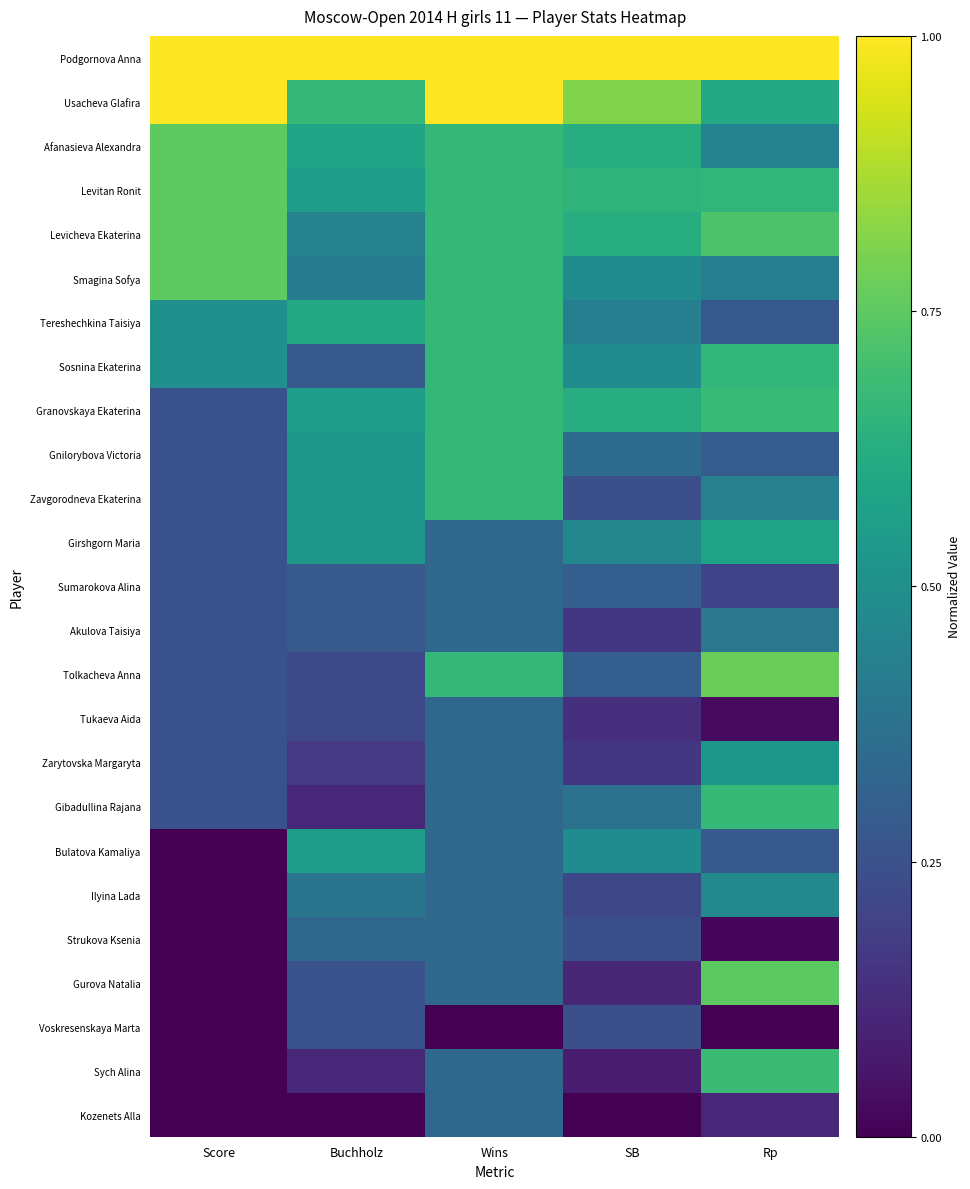

Reading left to right, extract all data points from this chart.

Podgornova Anna: Score=1.0	Buchholz=1.0	Wins=1.0	SB=1.0	Rp=1.0
Usacheva Glafira: Score=1.0	Buchholz=0.7	Wins=1.0	SB=0.8	Rp=0.6
Afanasieva Alexandra: Score=0.8	Buchholz=0.6	Wins=0.7	SB=0.6	Rp=0.4
Levitan Ronit: Score=0.8	Buchholz=0.6	Wins=0.7	SB=0.6	Rp=0.7
Levicheva Ekaterina: Score=0.8	Buchholz=0.4	Wins=0.7	SB=0.6	Rp=0.7
Smagina Sofya: Score=0.8	Buchholz=0.4	Wins=0.7	SB=0.5	Rp=0.4
Tereshechkina Taisiya: Score=0.5	Buchholz=0.6	Wins=0.7	SB=0.4	Rp=0.3
Sosnina Ekaterina: Score=0.5	Buchholz=0.3	Wins=0.7	SB=0.5	Rp=0.7
Granovskaya Ekaterina: Score=0.2	Buchholz=0.6	Wins=0.7	SB=0.6	Rp=0.7
Gnilorybova Victoria: Score=0.2	Buchholz=0.5	Wins=0.7	SB=0.4	Rp=0.3
Zavgorodneva Ekaterina: Score=0.2	Buchholz=0.5	Wins=0.7	SB=0.2	Rp=0.4
Girshgorn Maria: Score=0.2	Buchholz=0.5	Wins=0.3	SB=0.5	Rp=0.6
Sumarokova Alina: Score=0.2	Buchholz=0.3	Wins=0.3	SB=0.3	Rp=0.2
Akulova Taisiya: Score=0.2	Buchholz=0.3	Wins=0.3	SB=0.2	Rp=0.4
Tolkacheva Anna: Score=0.2	Buchholz=0.2	Wins=0.7	SB=0.3	Rp=0.8
Tukaeva Aida: Score=0.2	Buchholz=0.2	Wins=0.3	SB=0.1	Rp=0.0
Zarytovska Margaryta: Score=0.2	Buchholz=0.2	Wins=0.3	SB=0.2	Rp=0.5
Gibadullina Rajana: Score=0.2	Buchholz=0.1	Wins=0.3	SB=0.4	Rp=0.7
Bulatova Kamaliya: Score=0.0	Buchholz=0.6	Wins=0.3	SB=0.5	Rp=0.3
Ilyina Lada: Score=0.0	Buchholz=0.4	Wins=0.3	SB=0.2	Rp=0.5
Strukova Ksenia: Score=0.0	Buchholz=0.3	Wins=0.3	SB=0.2	Rp=0.0
Gurova Natalia: Score=0.0	Buchholz=0.2	Wins=0.3	SB=0.1	Rp=0.7
Voskresenskaya Marta: Score=0.0	Buchholz=0.2	Wins=0.0	SB=0.2	Rp=0.0
Sych Alina: Score=0.0	Buchholz=0.1	Wins=0.3	SB=0.1	Rp=0.7
Kozenets Alla: Score=0.0	Buchholz=0.0	Wins=0.3	SB=0.0	Rp=0.1